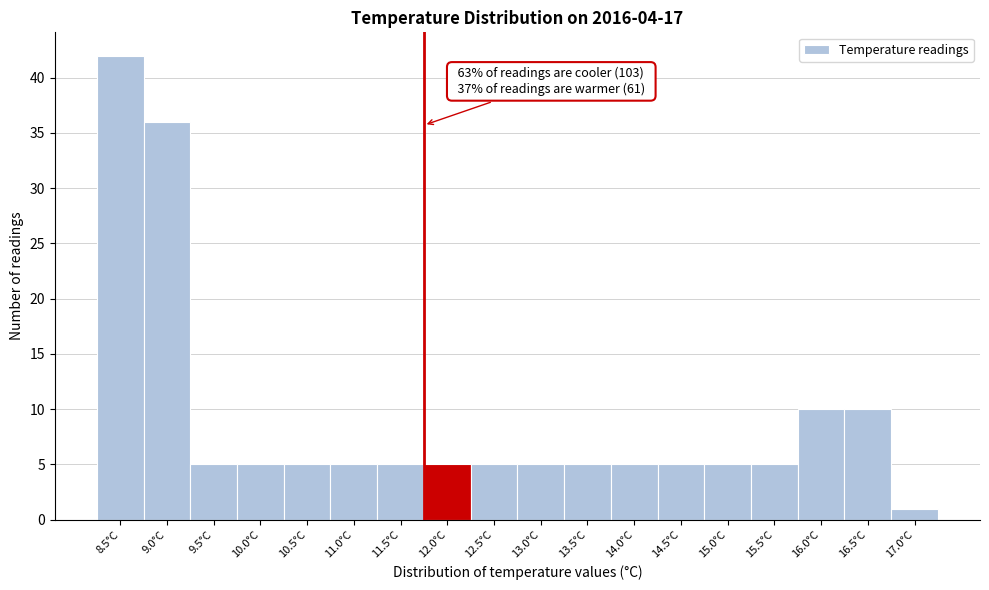

Reading left to right, transcribe all the data shown in this chart.

42	36	5	5	5	5	5	5	5	5	5	5	5	5	5	10	10	1